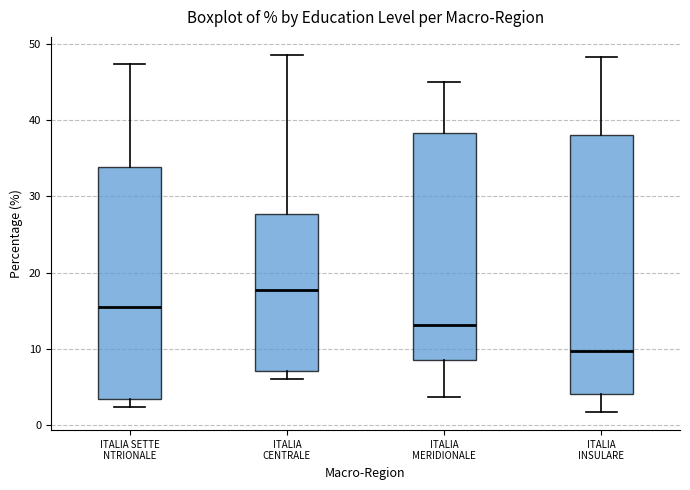

Reading left to right, transcribe this box plot: for each box, give where its median line is, the range the box spans, and where its two whiskers end, as read against the y-axis. The values are not printed on the chart, so give them approximately, as read against the axis.

ITALIA SETTE NTRIONALE: median 15, box 3 to 34, whiskers 2 to 47
ITALIA CENTRALE: median 18, box 7 to 28, whiskers 6 to 49
ITALIA MERIDIONALE: median 13, box 9 to 38, whiskers 4 to 45
ITALIA INSULARE: median 10, box 4 to 38, whiskers 2 to 48